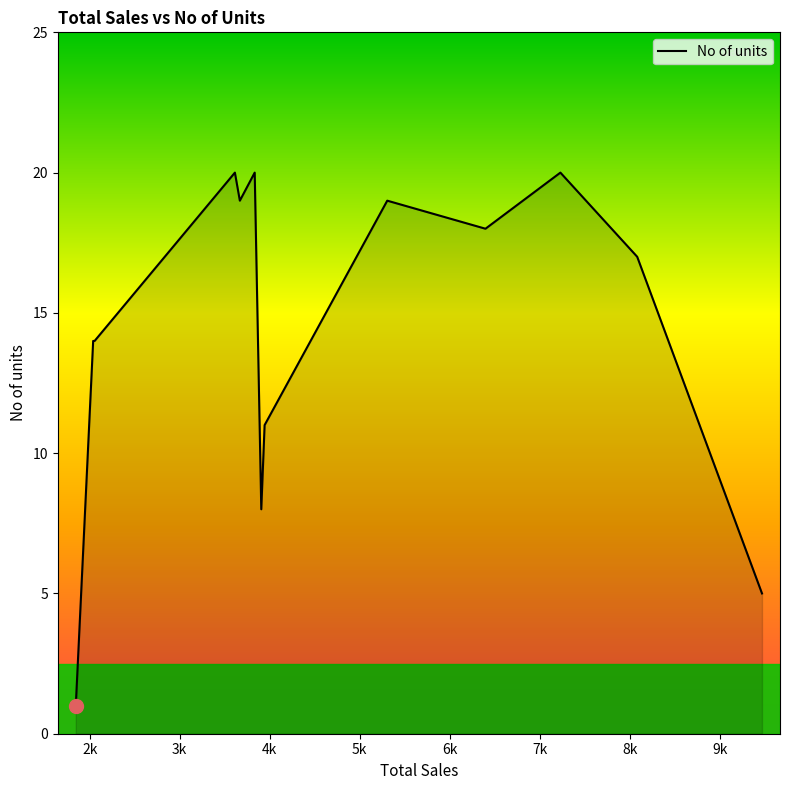

What is the greatest value displayed?

20